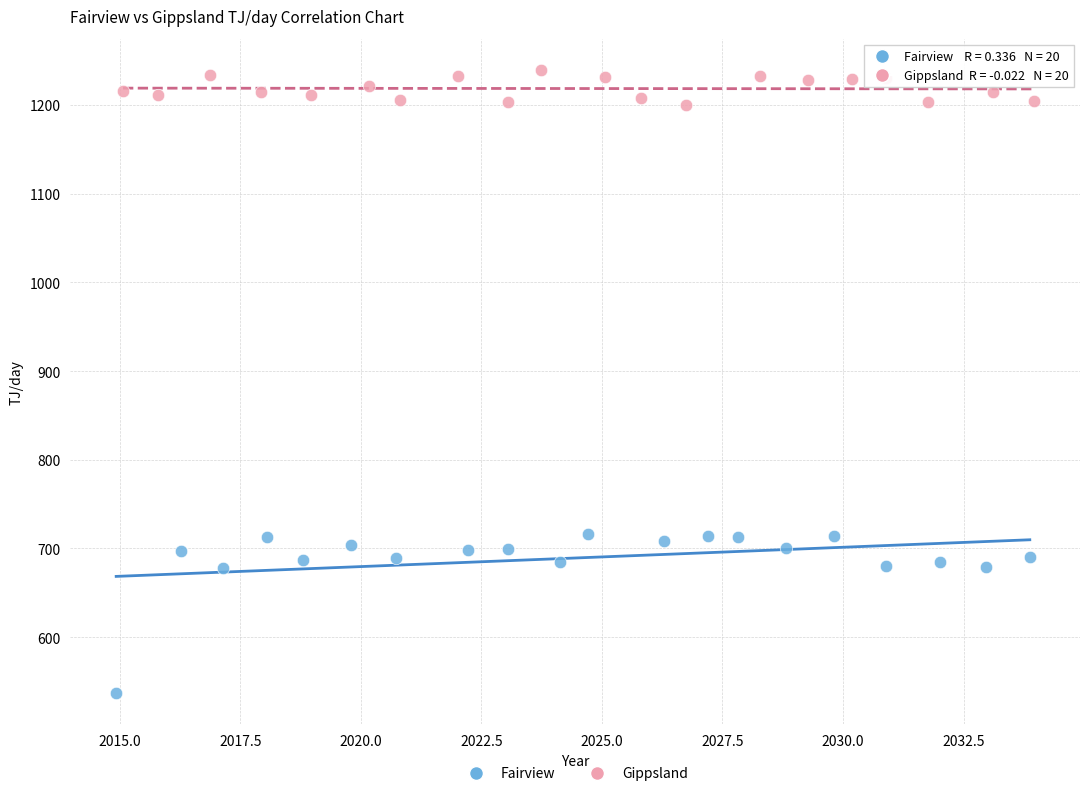

Which series reaches the minimum Y coordinate?

Fairview